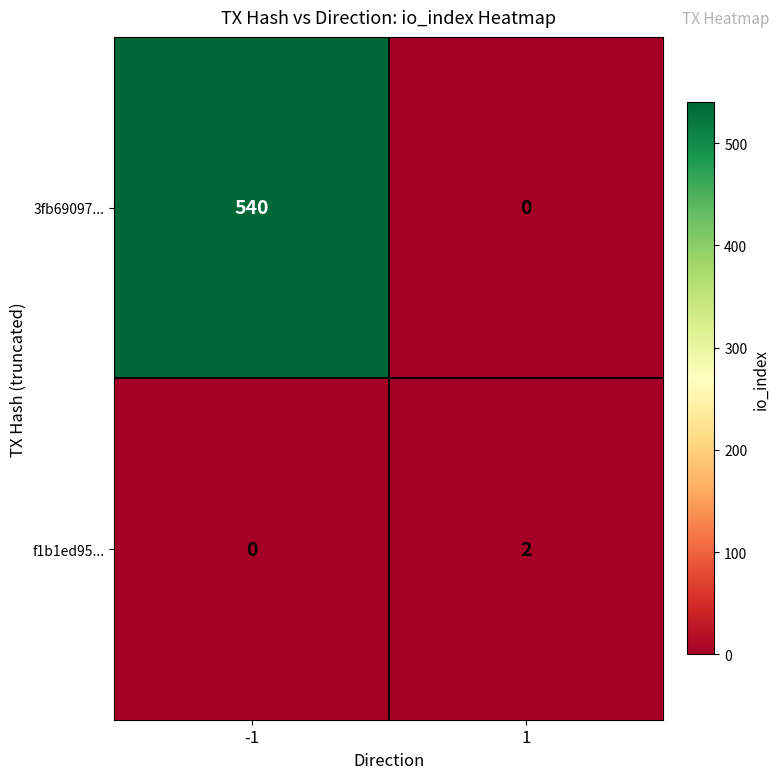

Which series has the widest spread of values?

3fb69097...